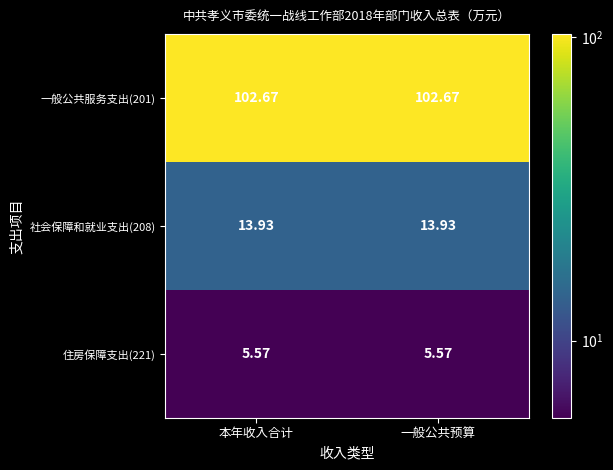

Is the value of 住房保障支出(221) at 一般公共预算 greater than the value of 社会保障和就业支出(208) at 本年收入合计?

No